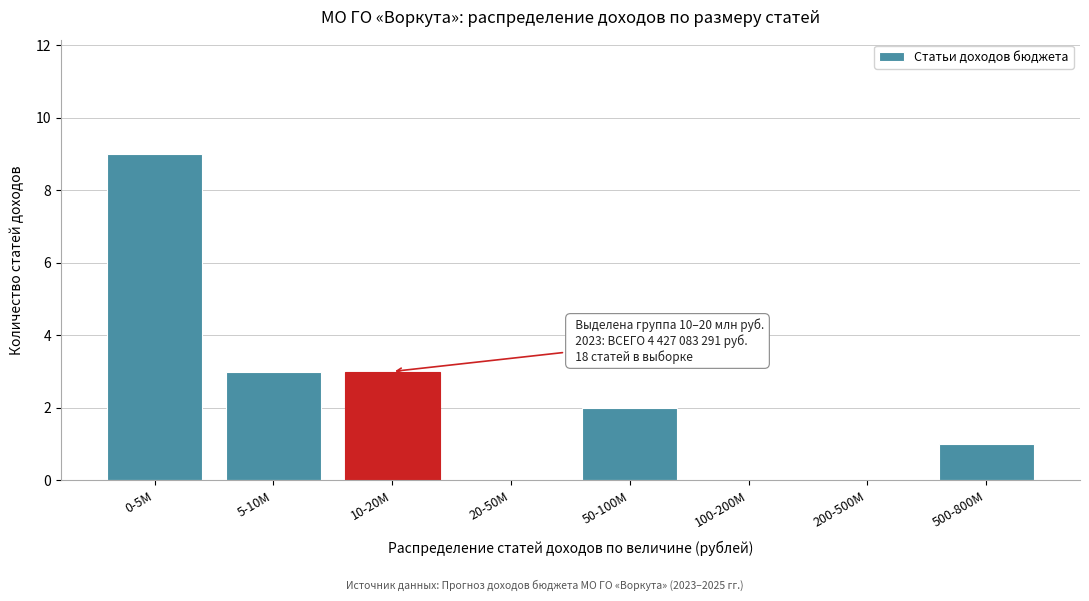

Reading left to right, extract all data points from this chart.

0-5M=9	5-10M=3	10-20M=3	20-50M=0	50-100M=2	100-200M=0	200-500M=0	500-800M=1